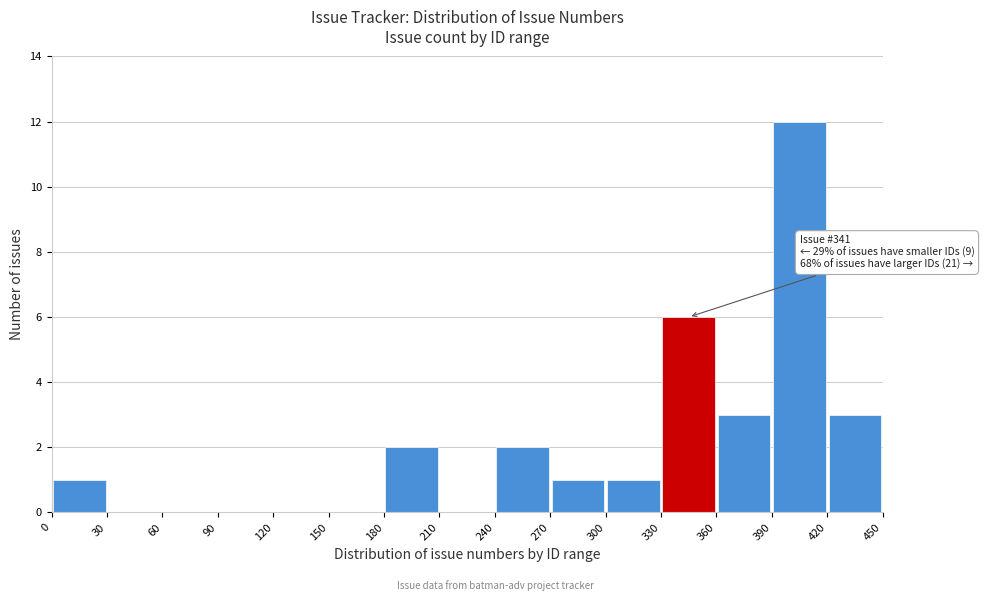

Over which range of the x-axis is the bar tallest?

390 to 420